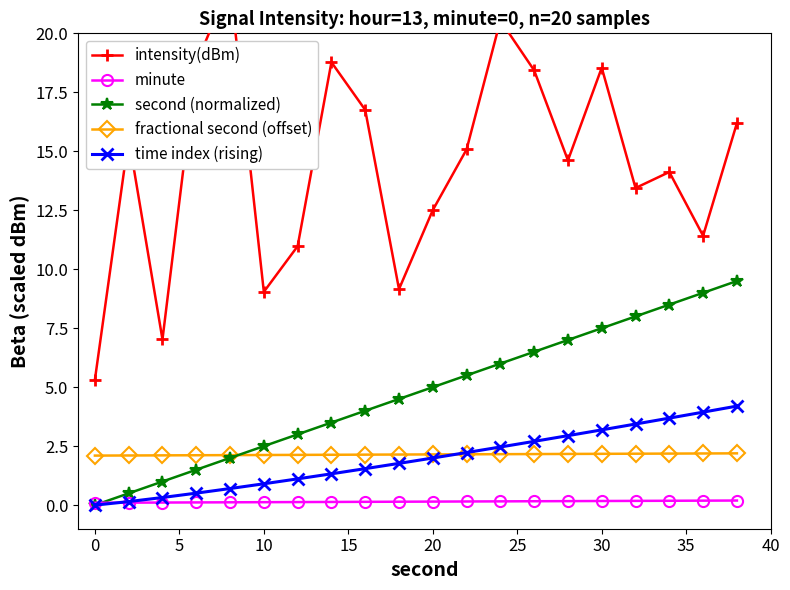

At how many categories does at least one series exceed 12?

14